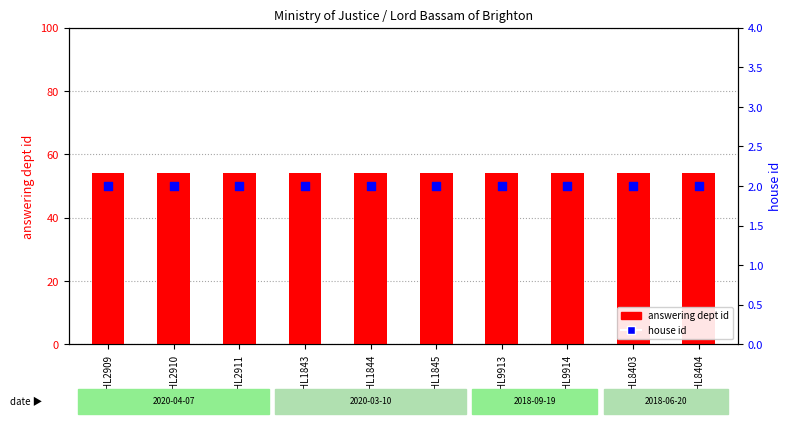

Which series contains the highest Y value?

answering dept id